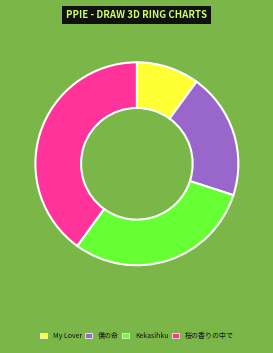

The My Lover slice represents 10% of the pie. True or false?

True